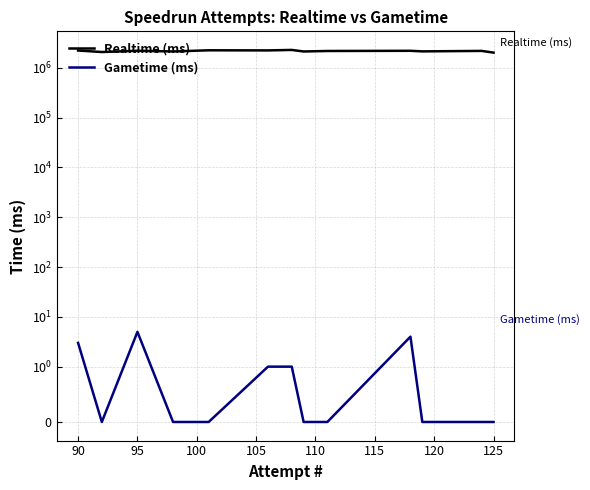

How many distinct data groups are displayed?

2